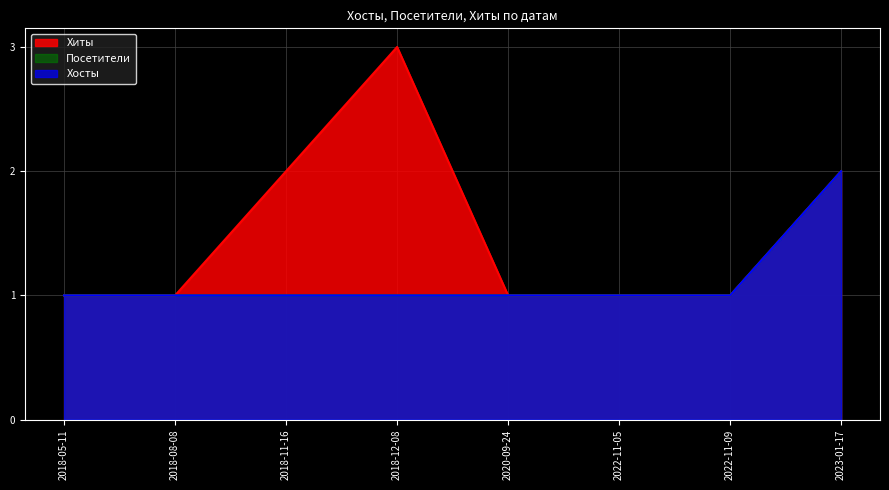

True or false: Посетители has more than 2 points higher than both neighbors.

False